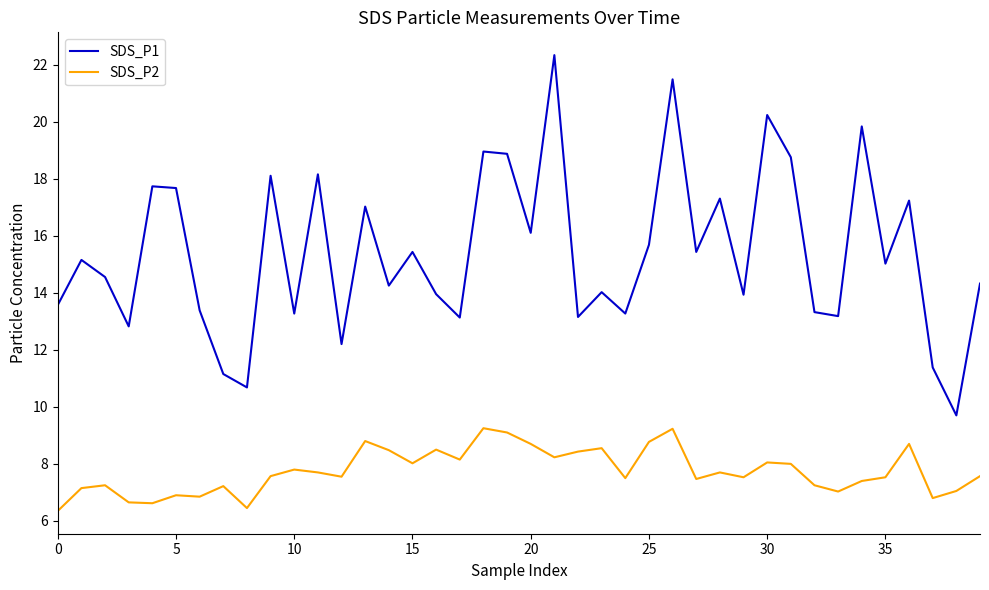

True or false: SDS_P2 and SDS_P1 cross at least once.

False